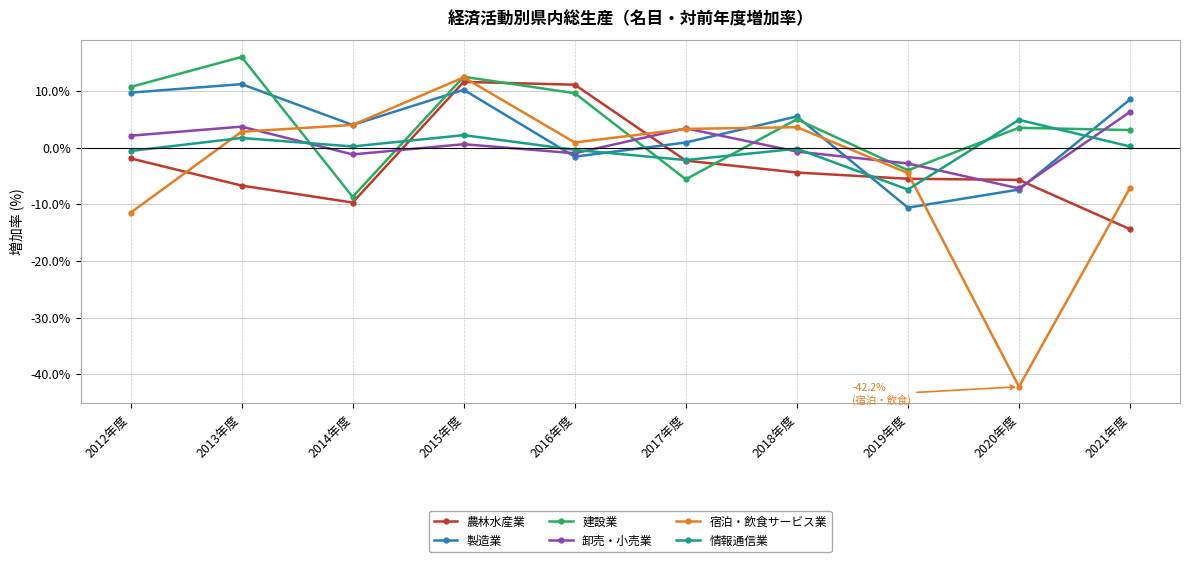

What is the spread (max minus min) of values at 2012年度?

22.2